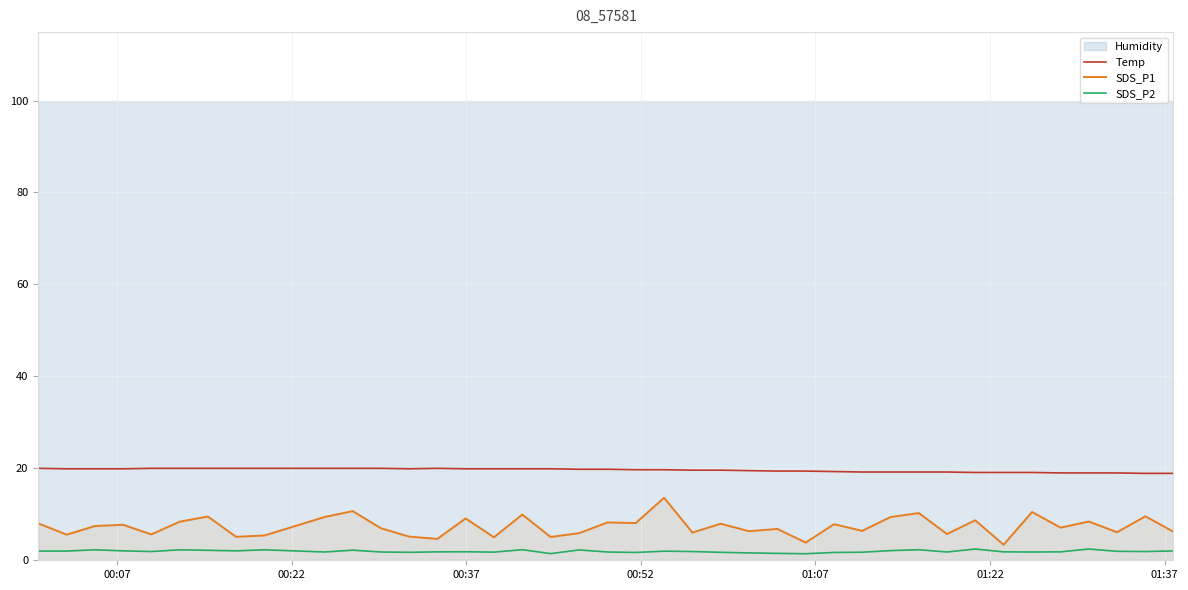

What is the maximum value for Temp?

20.0